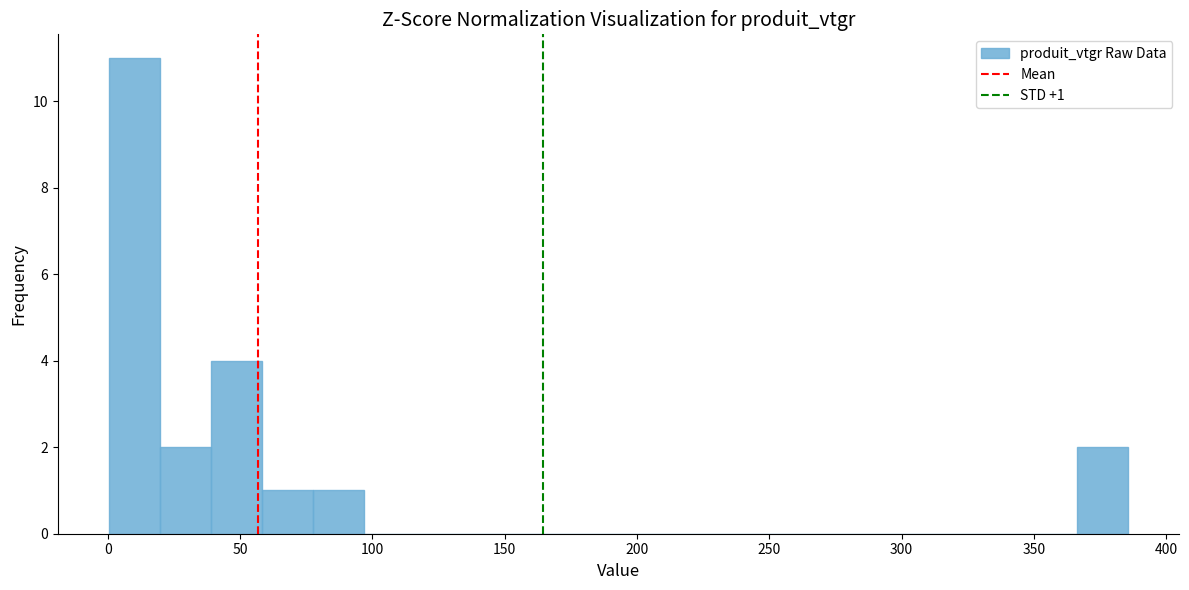

Read against the x-axis, roughly where is the centre of the tallest bar?

10